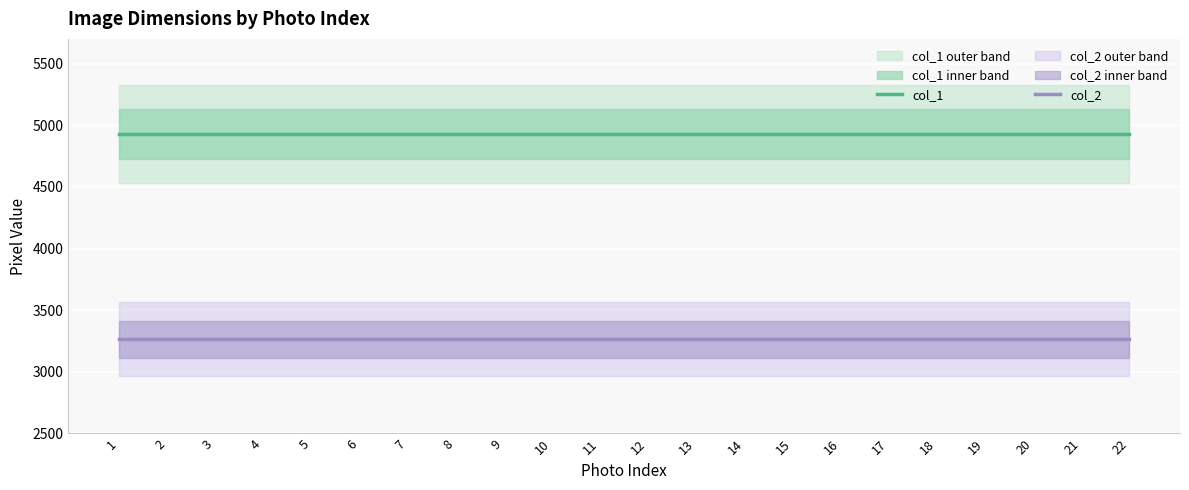

List the series in order of their peak value, highest first.

col_1, col_2